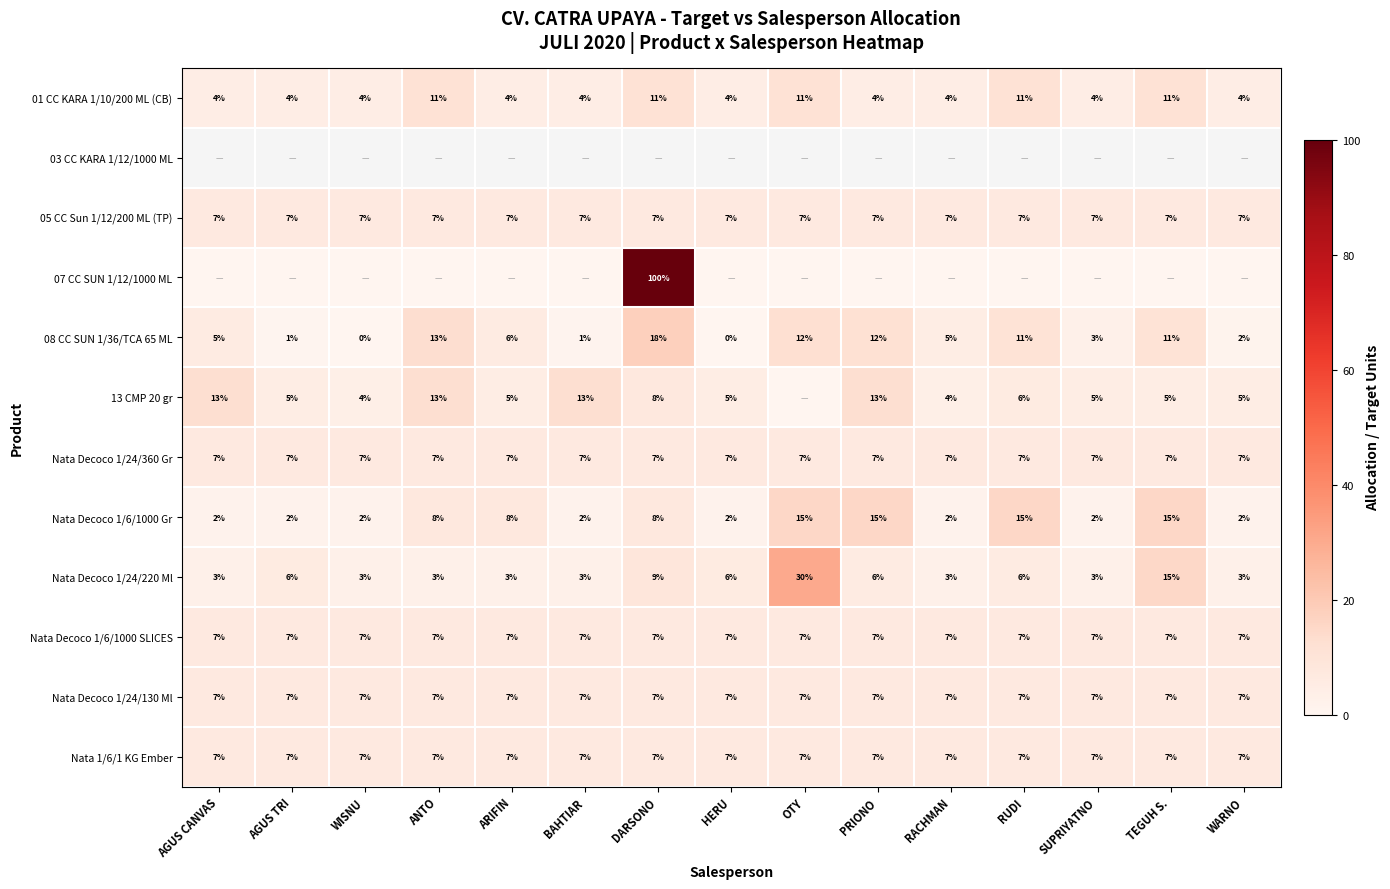

Is the value of Nata Decoco 1/24/220 Ml at SUPRIYATNO greater than the value of 01 CC KARA 1/10/200 ML (CB) at ANTO?

No